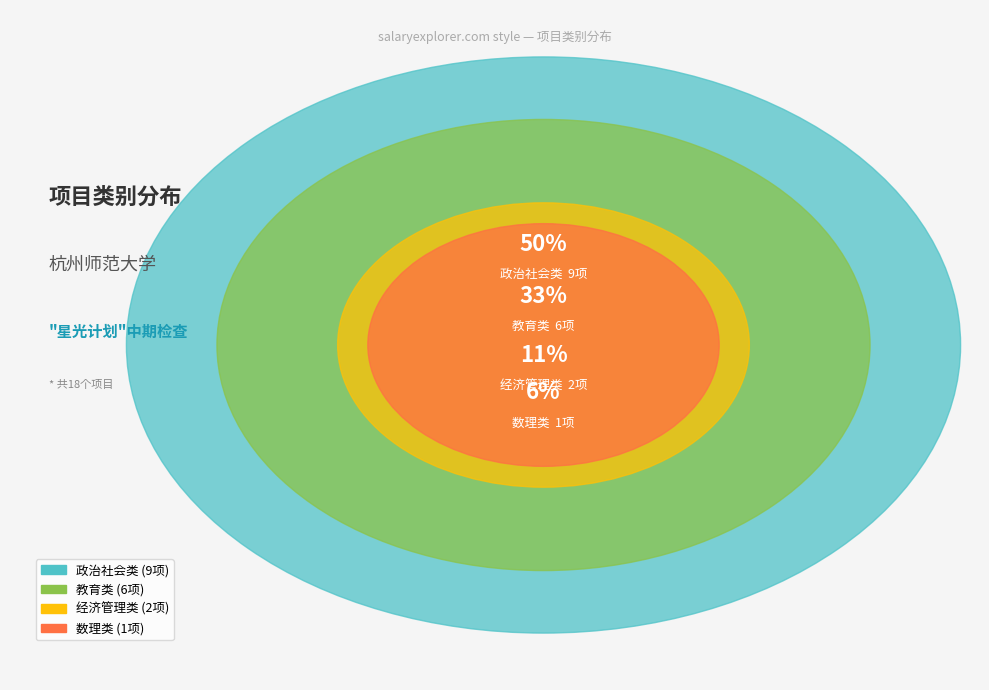

Which slice is the largest?

政治社会类